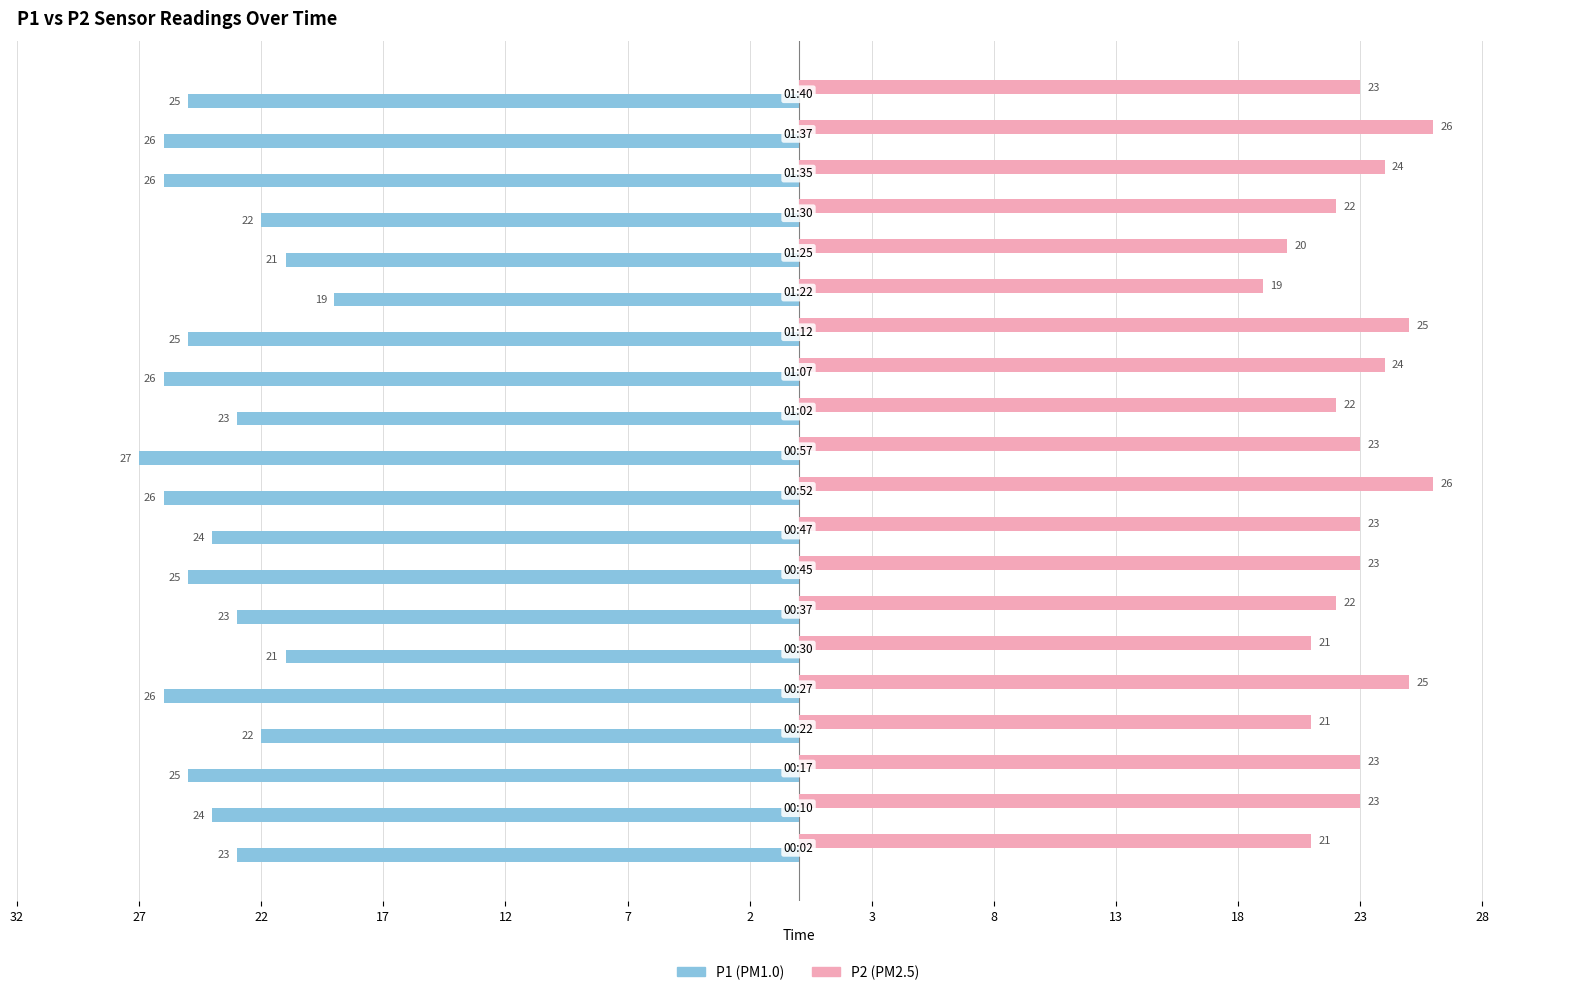

What is the value of the P1 bar at the 16th from the left?

-21